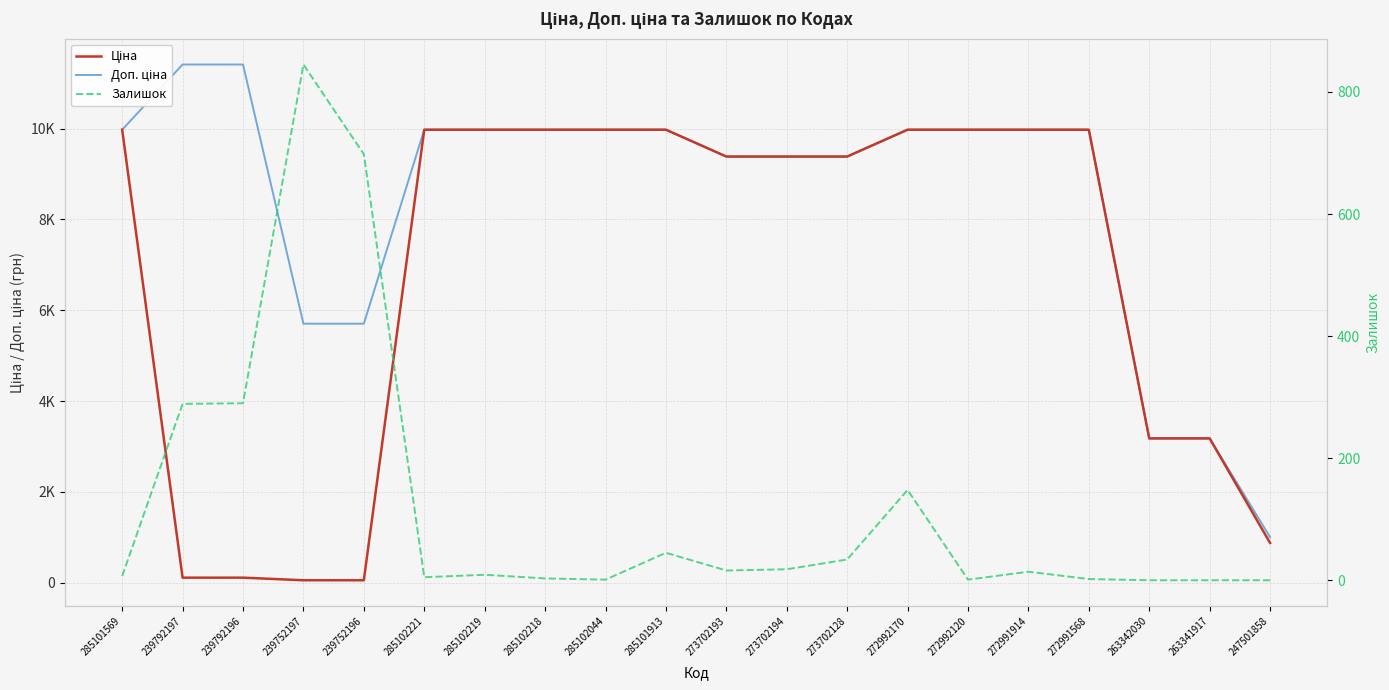

Which category has the highest value across all series?

239792197